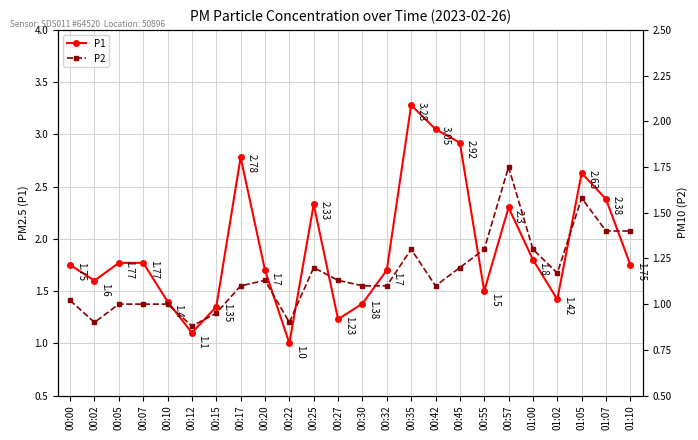

In P2, how many points are higher than both neighbors (excluding endpoints)?

5